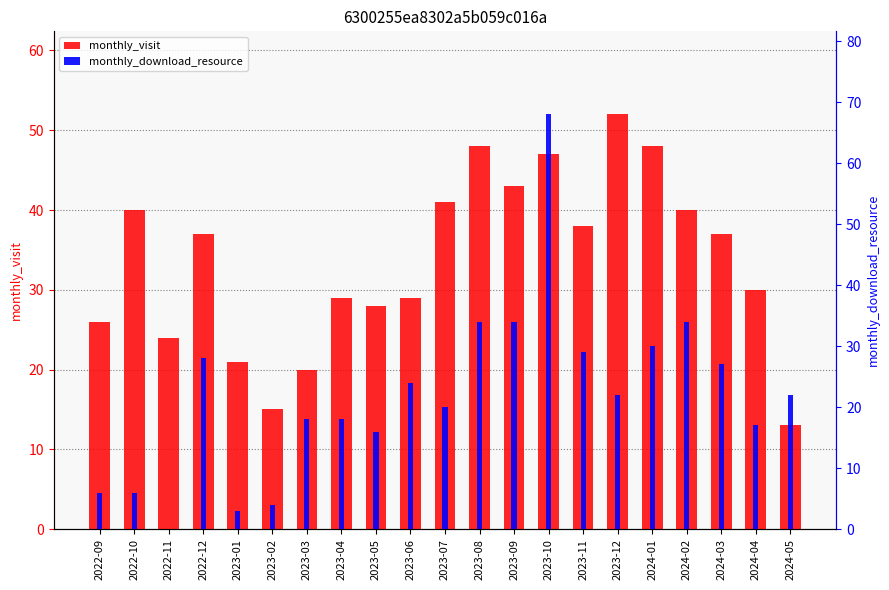

What is the label of the 19th bar from the right?

2022-11